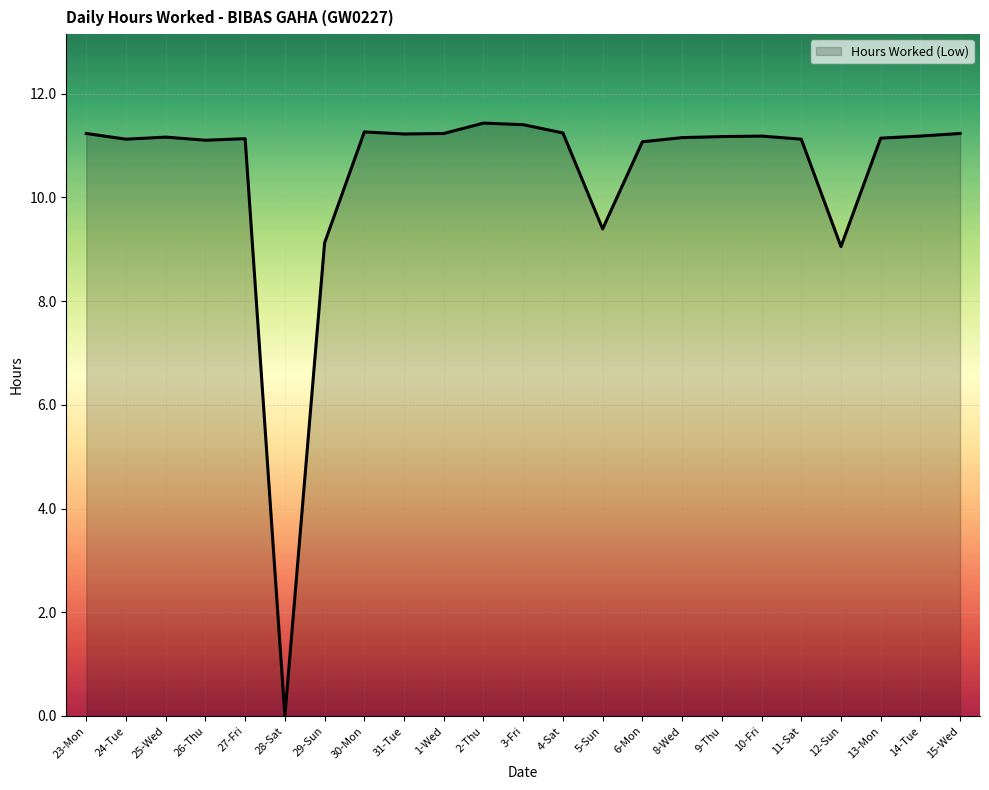

Is it true that the value at 30-Mon is 2.6?

False